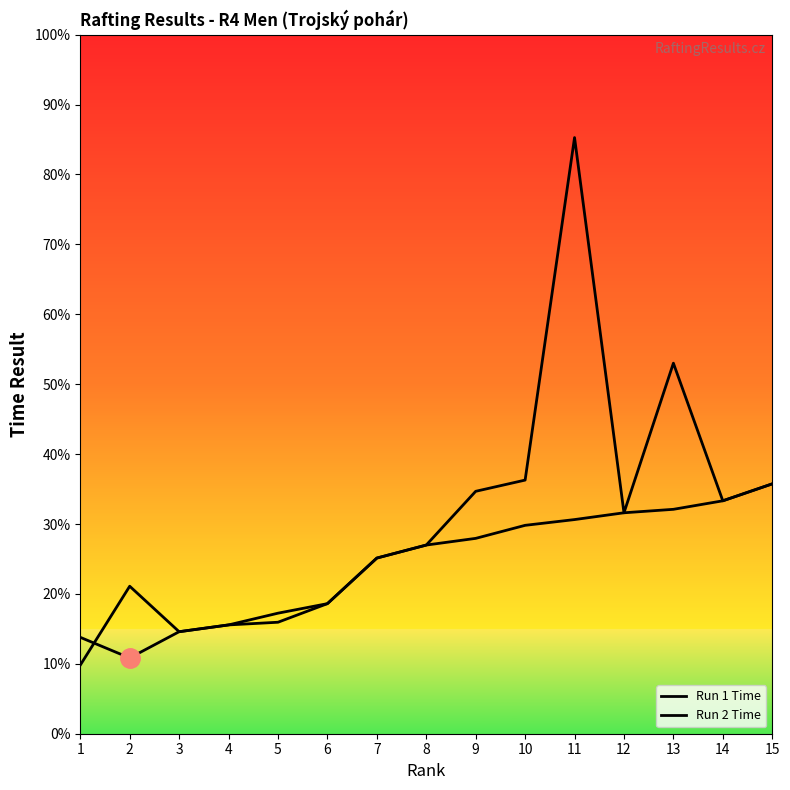

Reading left to right, what are all the values shown in this chart?

Run 1 Time: 139.9	133.9	141.6	143.5	144.3	149.7	163.0	166.8	168.8	172.6	174.2	176.2	177.2	179.7	184.7
Run 2 Time: 131.8	154.8	141.6	143.5	146.9	149.7	163.0	166.8	182.5	185.8	285.6	176.2	219.8	179.7	184.7